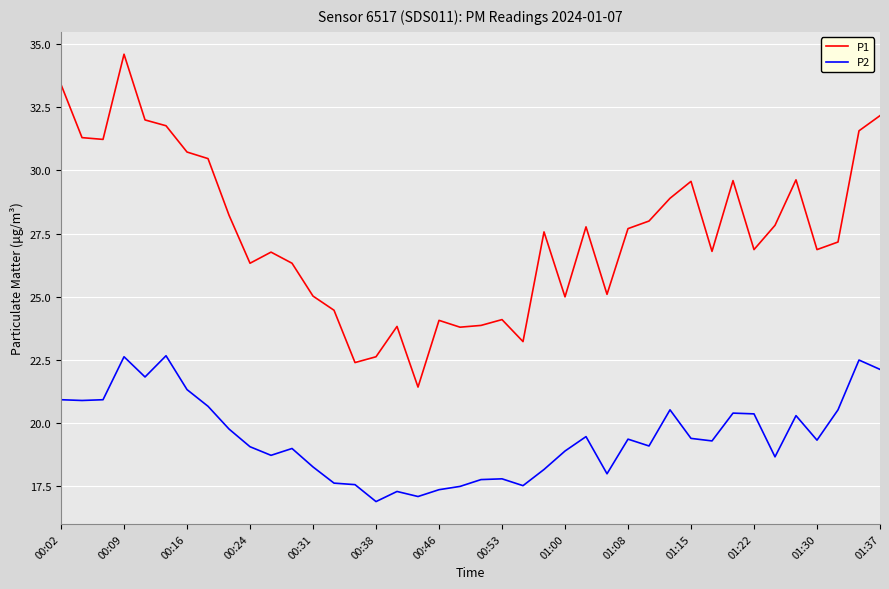

True or false: P1 and P2 intersect in this chart.

False